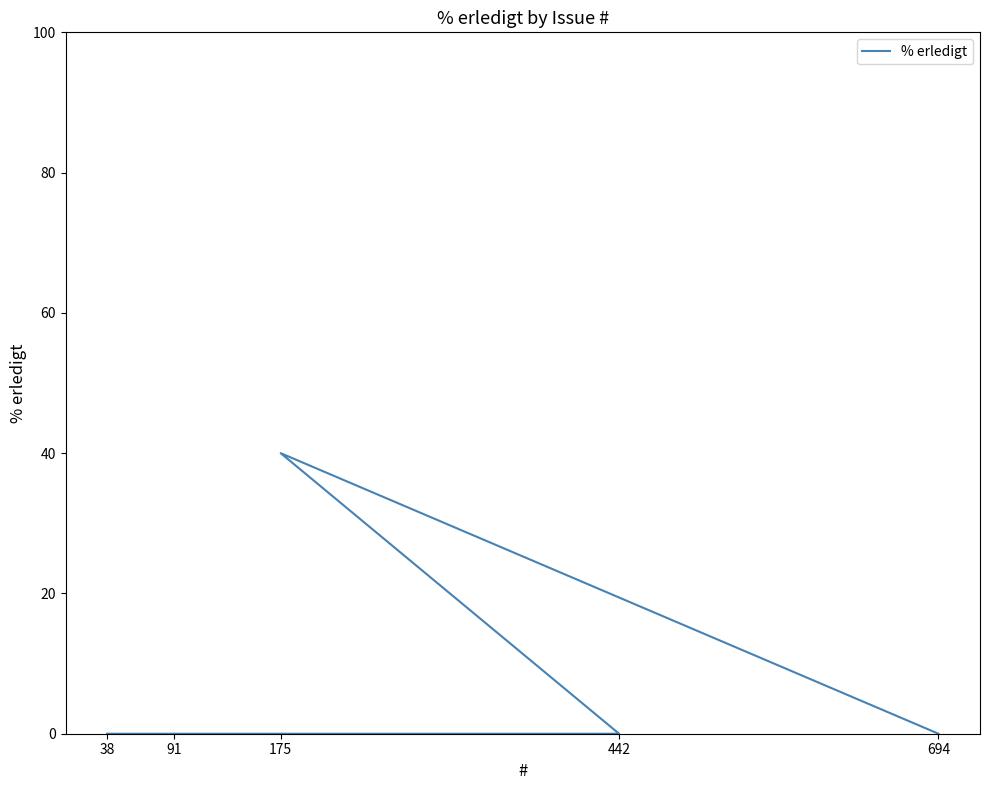

What is the label of the 3rd point from the left?

442